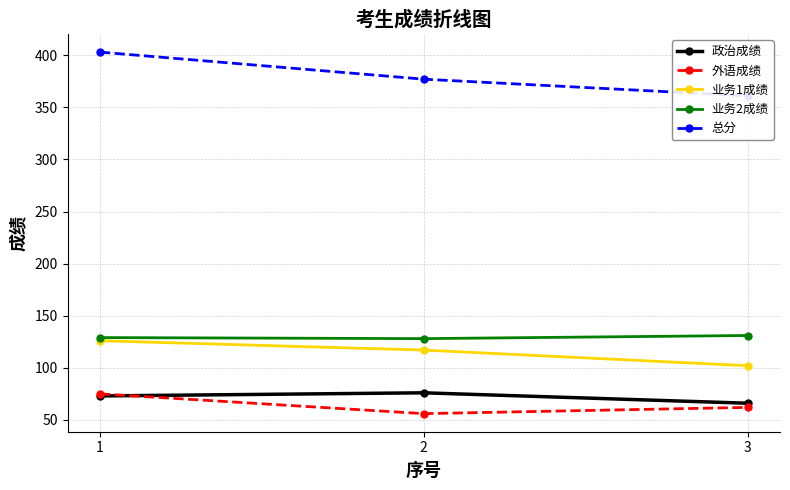

At which label is 政治成绩 closest to 71?

1